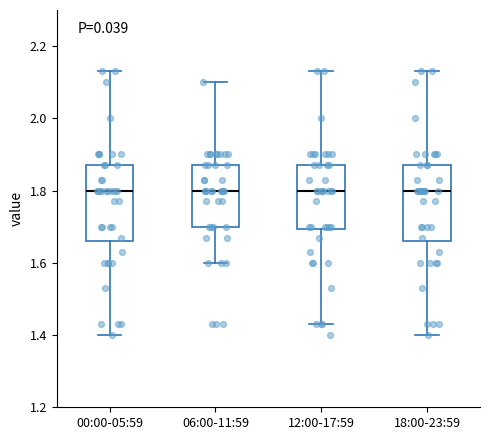

Where does the median line of the box for 12:00-17:59 sit on the y-axis? The values are not printed on the chart, so give them approximately, as read against the axis.

1.80